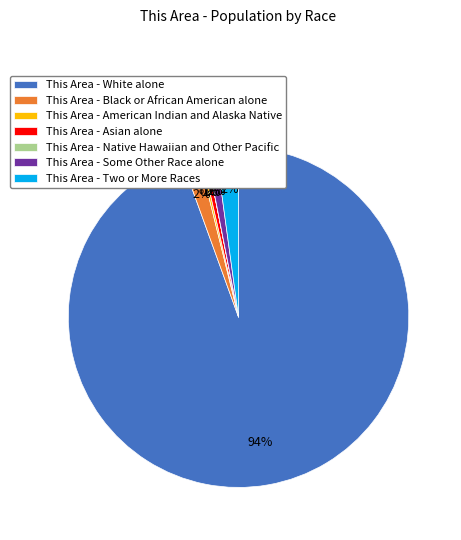

Which has a higher value, This Area - Some Other Race alone or This Area - White alone?

This Area - White alone